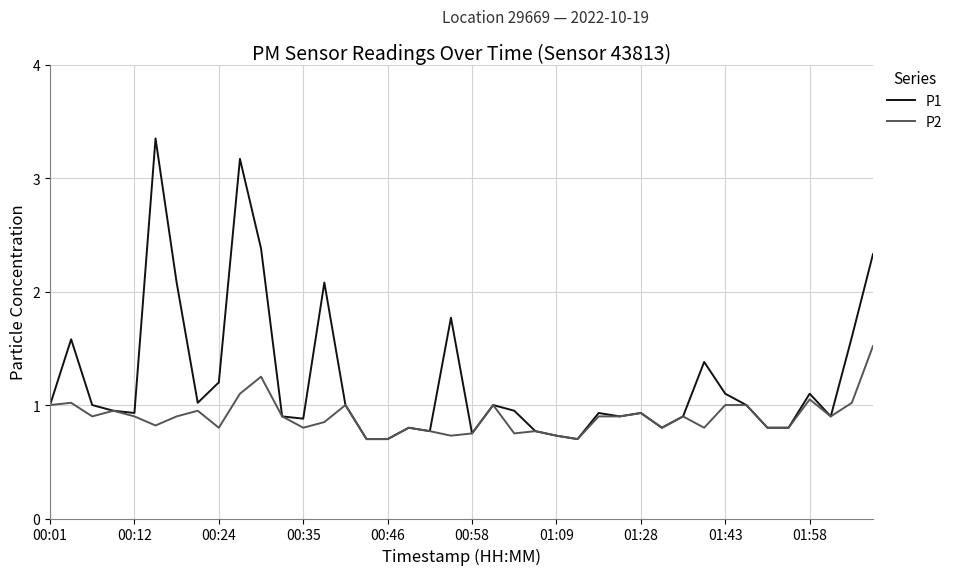

How many lines are shown in the chart?

2